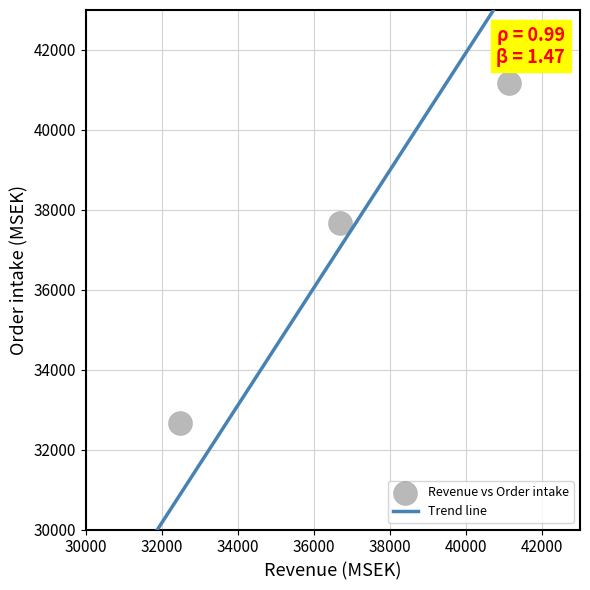

What is the range of Y values (max minus min)?

8486